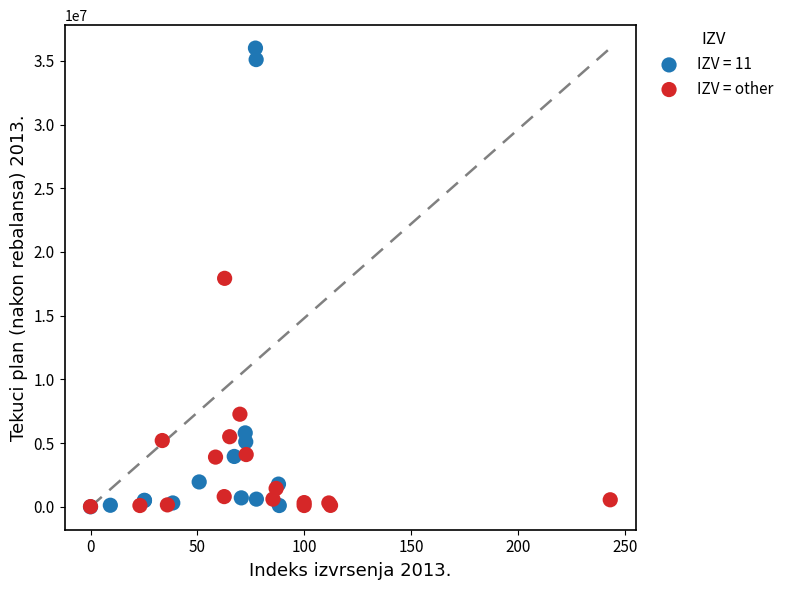

Which series has the widest spread of Y values?

IZV = 11